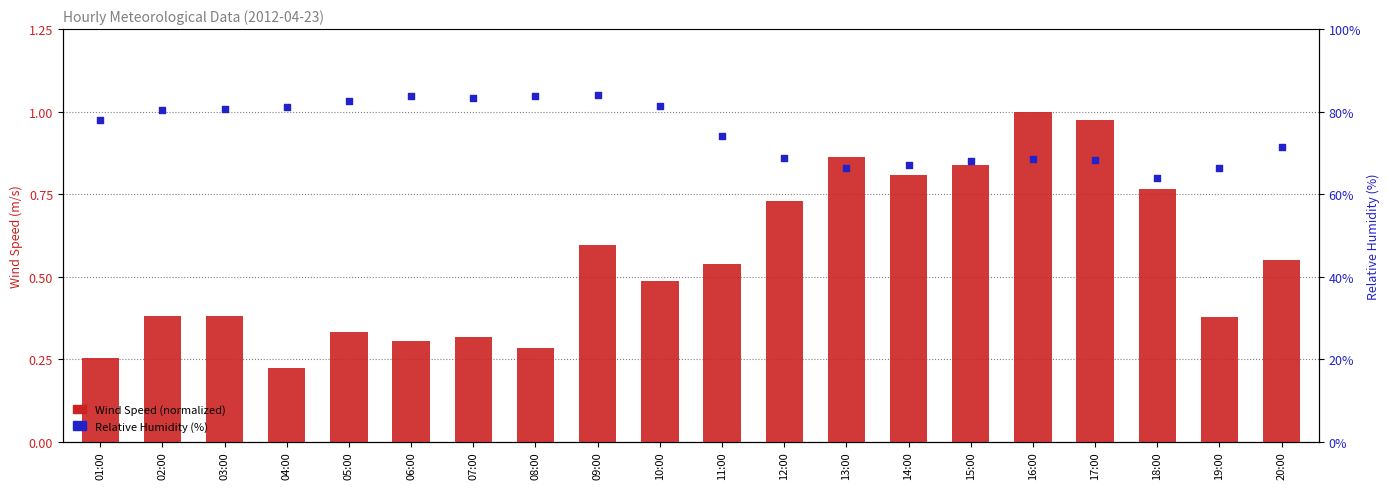

At which category is the sum across all series the highest?

16:00